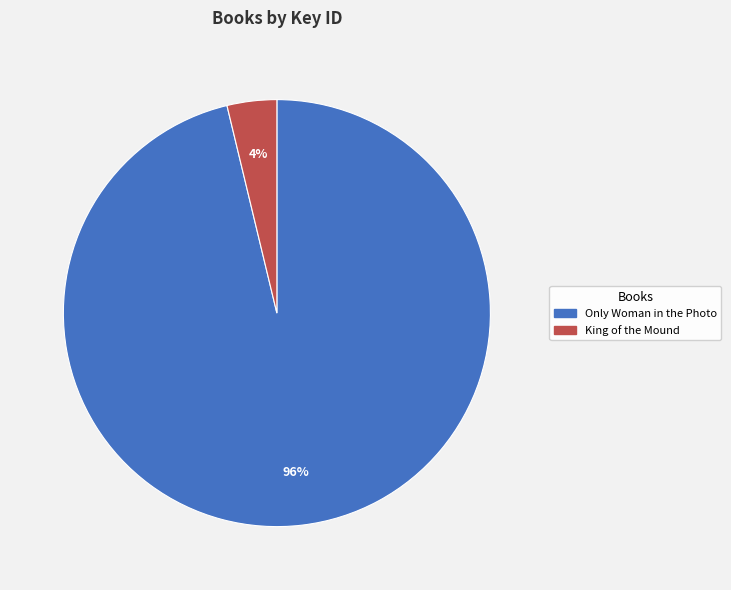

To the nearest percent, what is the difference between the largest and smallest slice percentages?

92%